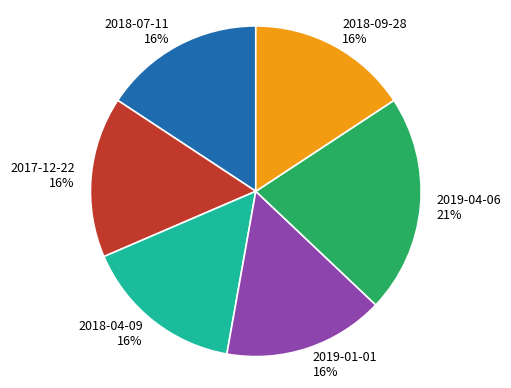

Combined, do 2018-07-11 and 2017-12-22 account for over 50%?

No